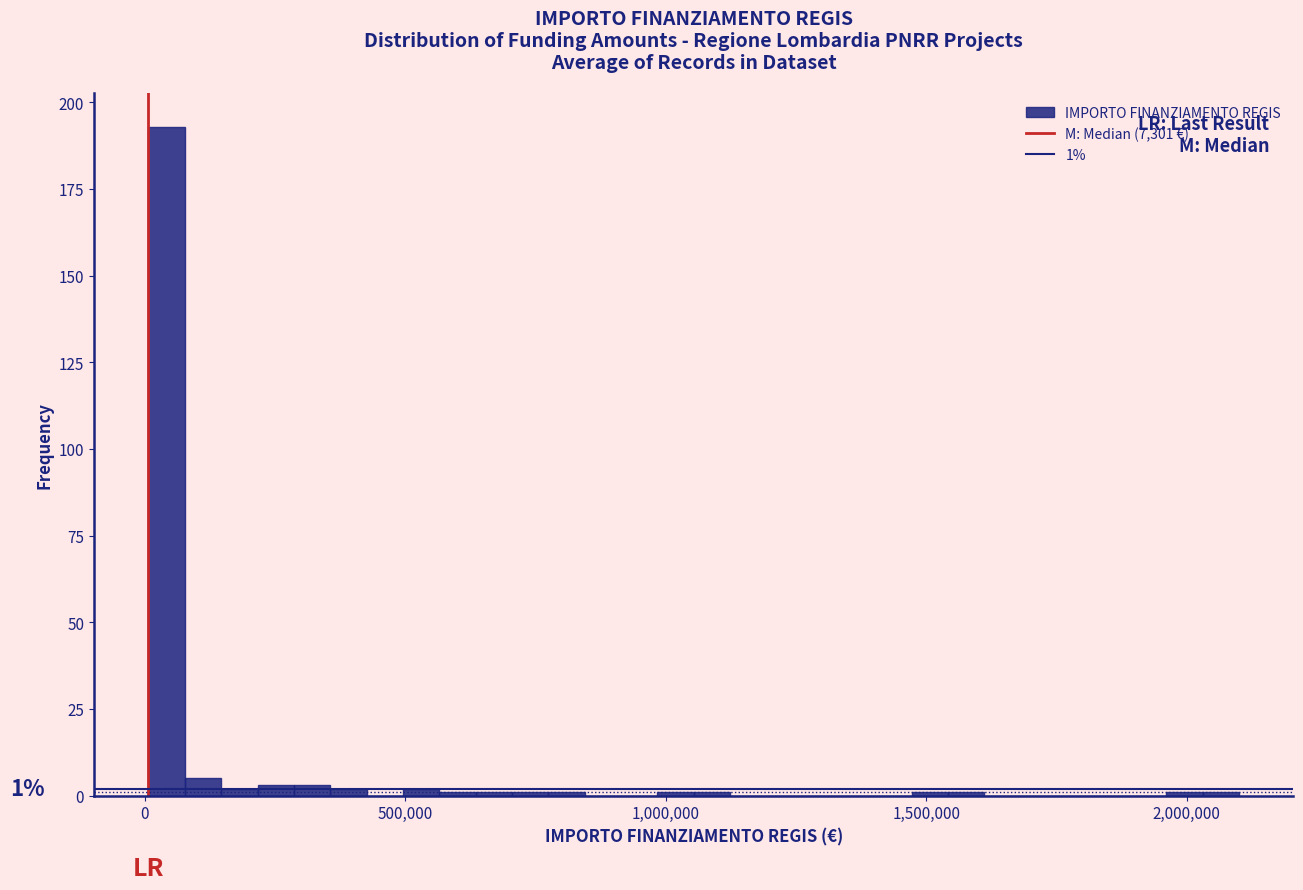

Around what value on the x-axis is the tallest bar? Give the approximate position of its centre, as read against the axis.

50000